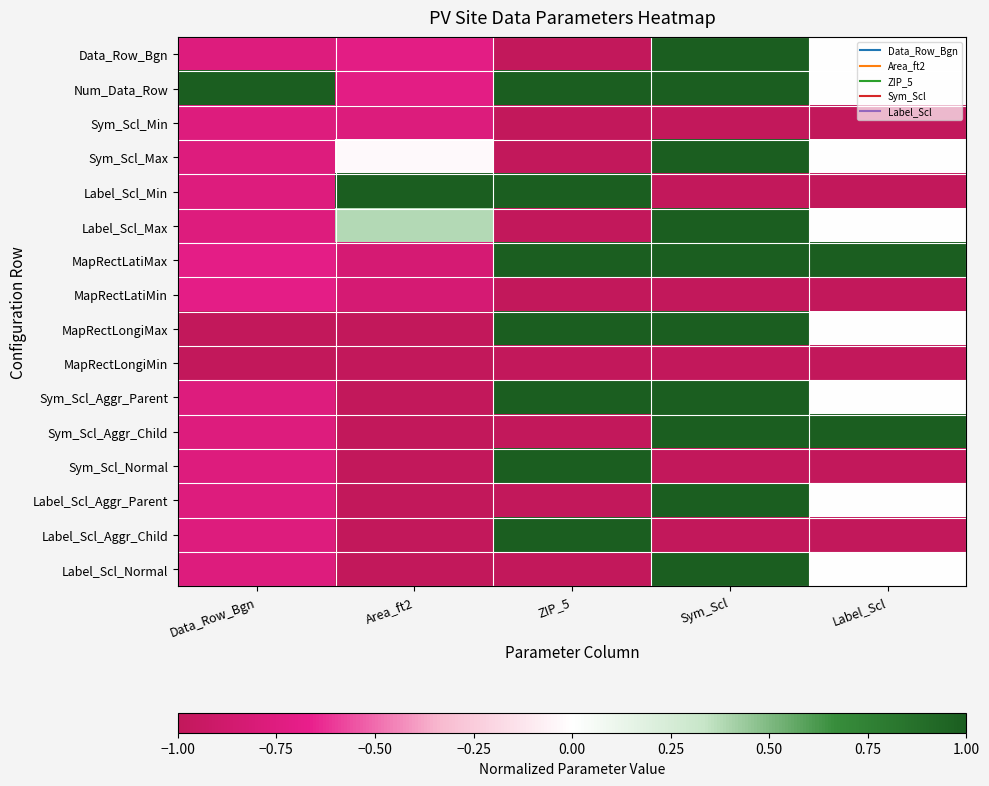

Reading left to right, what are all the values shown in this chart?

Data_Row_Bgn: Data_Row_Bgn=-0.8	Area_ft2=-0.7	ZIP_5=-1.0	Sym_Scl=1.0	Label_Scl=0.0
Num_Data_Row: Data_Row_Bgn=1.0	Area_ft2=-0.7	ZIP_5=1.0	Sym_Scl=1.0	Label_Scl=0.0
Sym_Scl_Min: Data_Row_Bgn=-0.8	Area_ft2=-0.8	ZIP_5=-1.0	Sym_Scl=-1.0	Label_Scl=-1.0
Sym_Scl_Max: Data_Row_Bgn=-0.8	Area_ft2=-0.0	ZIP_5=-1.0	Sym_Scl=1.0	Label_Scl=0.0
Label_Scl_Min: Data_Row_Bgn=-0.8	Area_ft2=1.0	ZIP_5=1.0	Sym_Scl=-1.0	Label_Scl=-1.0
Label_Scl_Max: Data_Row_Bgn=-0.8	Area_ft2=0.4	ZIP_5=-1.0	Sym_Scl=1.0	Label_Scl=0.0
MapRectLatiMax: Data_Row_Bgn=-0.7	Area_ft2=-0.8	ZIP_5=1.0	Sym_Scl=1.0	Label_Scl=1.0
MapRectLatiMin: Data_Row_Bgn=-0.7	Area_ft2=-0.8	ZIP_5=-1.0	Sym_Scl=-1.0	Label_Scl=-1.0
MapRectLongiMax: Data_Row_Bgn=-1.0	Area_ft2=-1.0	ZIP_5=1.0	Sym_Scl=1.0	Label_Scl=0.0
MapRectLongiMin: Data_Row_Bgn=-1.0	Area_ft2=-1.0	ZIP_5=-1.0	Sym_Scl=-1.0	Label_Scl=-1.0
Sym_Scl_Aggr_Parent: Data_Row_Bgn=-0.8	Area_ft2=-1.0	ZIP_5=1.0	Sym_Scl=1.0	Label_Scl=0.0
Sym_Scl_Aggr_Child: Data_Row_Bgn=-0.8	Area_ft2=-1.0	ZIP_5=-1.0	Sym_Scl=1.0	Label_Scl=1.0
Sym_Scl_Normal: Data_Row_Bgn=-0.8	Area_ft2=-1.0	ZIP_5=1.0	Sym_Scl=-1.0	Label_Scl=-1.0
Label_Scl_Aggr_Parent: Data_Row_Bgn=-0.8	Area_ft2=-1.0	ZIP_5=-1.0	Sym_Scl=1.0	Label_Scl=0.0
Label_Scl_Aggr_Child: Data_Row_Bgn=-0.8	Area_ft2=-1.0	ZIP_5=1.0	Sym_Scl=-1.0	Label_Scl=-1.0
Label_Scl_Normal: Data_Row_Bgn=-0.8	Area_ft2=-1.0	ZIP_5=-1.0	Sym_Scl=1.0	Label_Scl=0.0